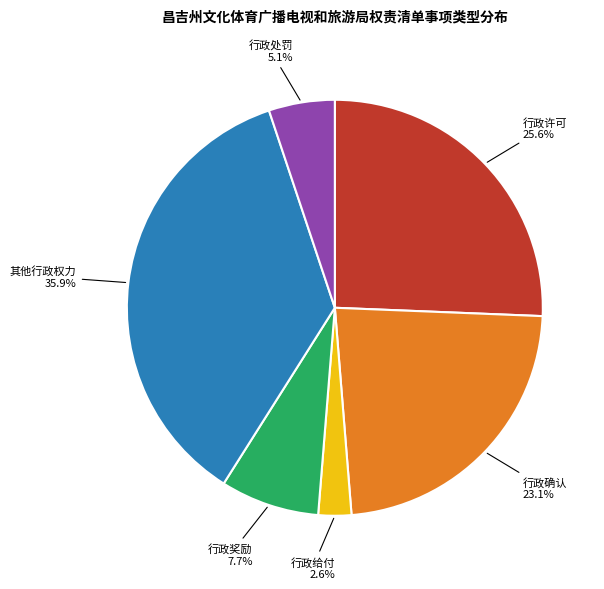

What is the ratio of the value at 行政奖励 to the value at 行政许可?

0.3